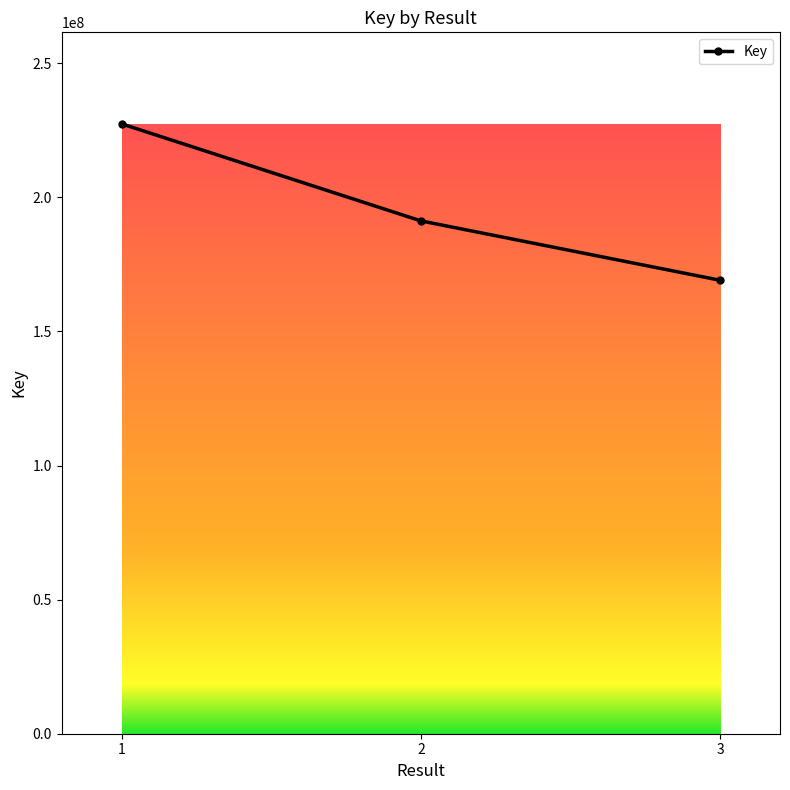

What is the sum of the values at 1 and 3?

396498951